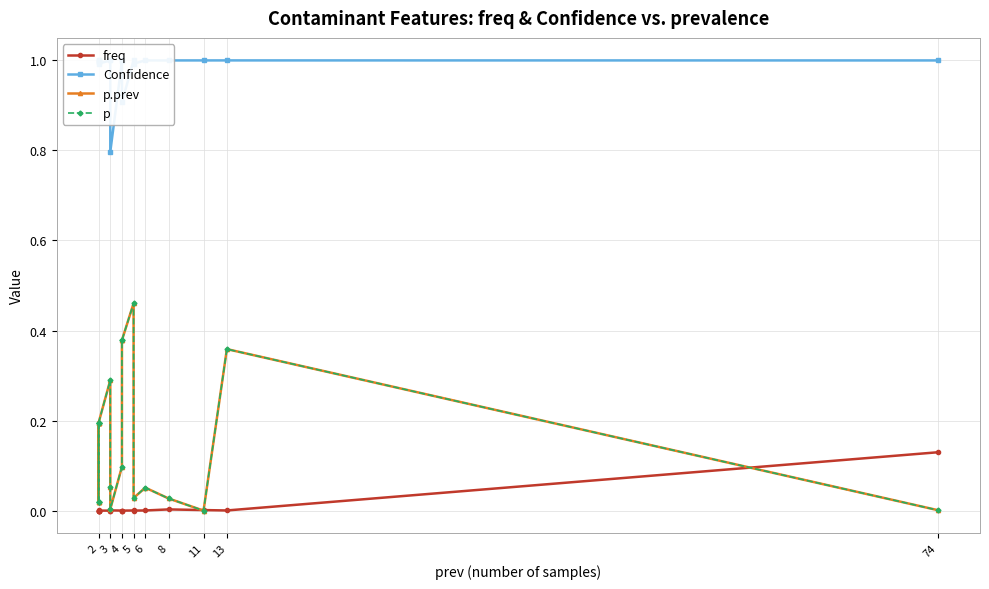

Reading right to left, extract all data points from this chart.

freq: 0.1	0.0	0.0	0.0	0.0	0.0	0.0	0.0	0.0	0.0	0.0	0.0	0.0	0.0	0.0	0.0	0.0	0.0	0.0	0.0
Confidence: 1.0	1.0	1.0	1.0	1.0	1.0	1.0	0.9	1.0	1.0	0.8	1.0	1.0	1.0	1.0	1.0	1.0	1.0	1.0	1.0
p.prev: 0.0	0.4	0.0	0.0	0.1	0.0	0.5	0.4	0.4	0.1	0.0	0.1	0.3	0.2	0.2	0.2	0.0	0.0	0.0	0.2
p: 0.0	0.4	0.0	0.0	0.1	0.0	0.5	0.4	0.4	0.1	0.0	0.1	0.3	0.2	0.2	0.2	0.0	0.0	0.0	0.2